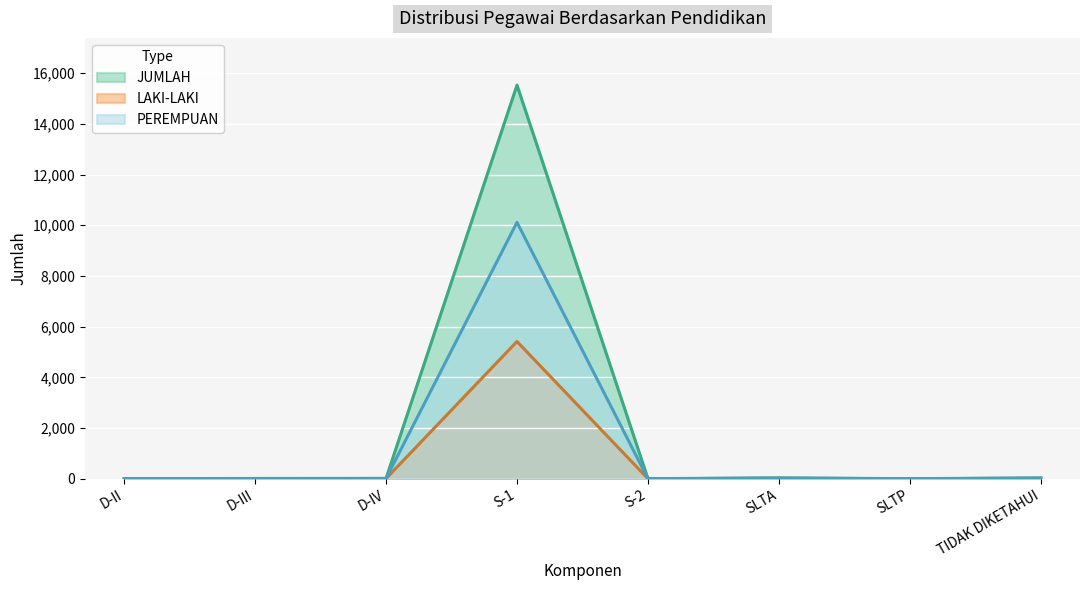

What is the sum of the LAKI-LAKI values at D-IV and S-1?

5420